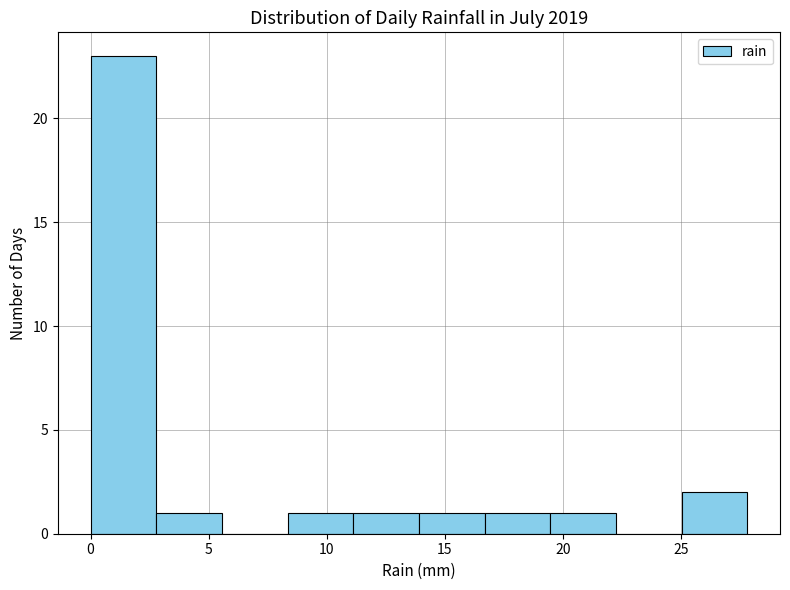

Reading left to right, list every bar in this chart as the range it spans on the x-axis followed by its height. Neither the bar edges nor the heights are printed on the chart, so give them approximately, as read against the axes.

0.0 to 3.0: 23
3.0 to 5.5: 1
5.5 to 8.5: 0
8.5 to 11.0: 1
11.0 to 14.0: 1
14.0 to 16.5: 1
16.5 to 19.5: 1
19.5 to 22.0: 1
22.0 to 25.0: 0
25.0 to 28.0: 2